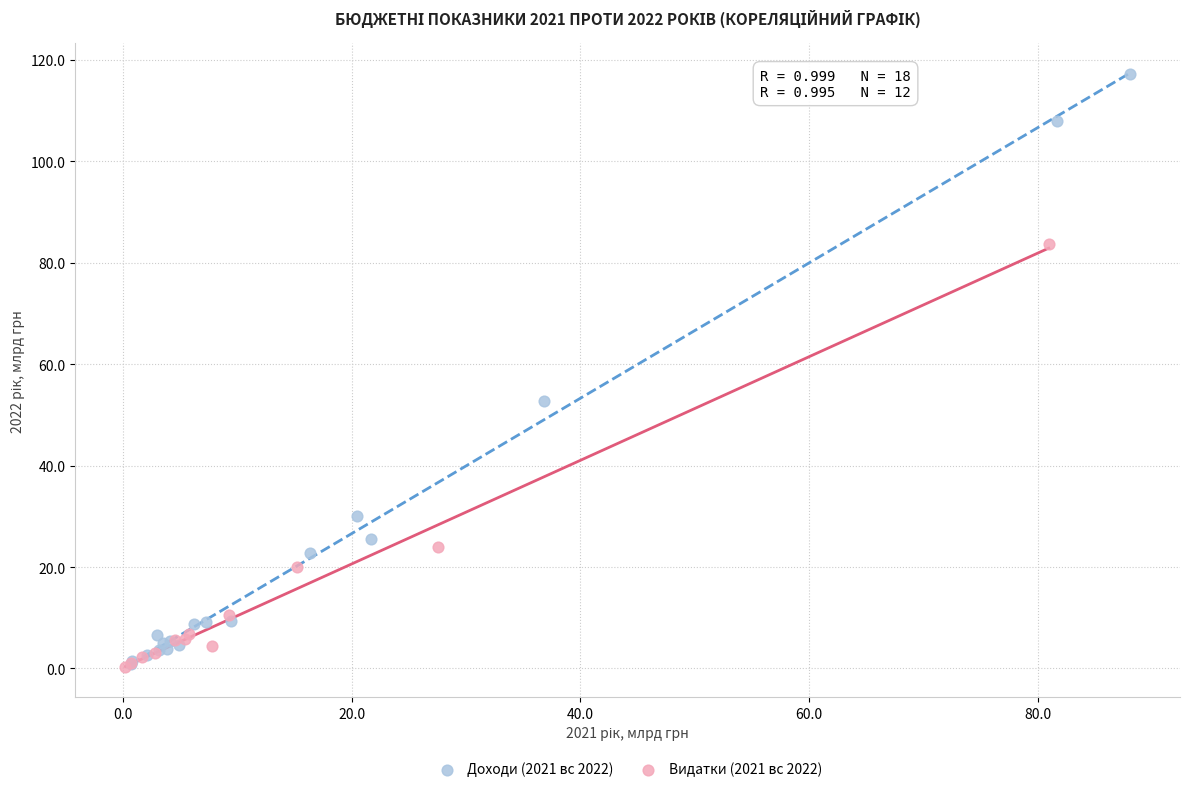

Which series has the largest Y range (max minus min)?

Доходи (2021 вс 2022)